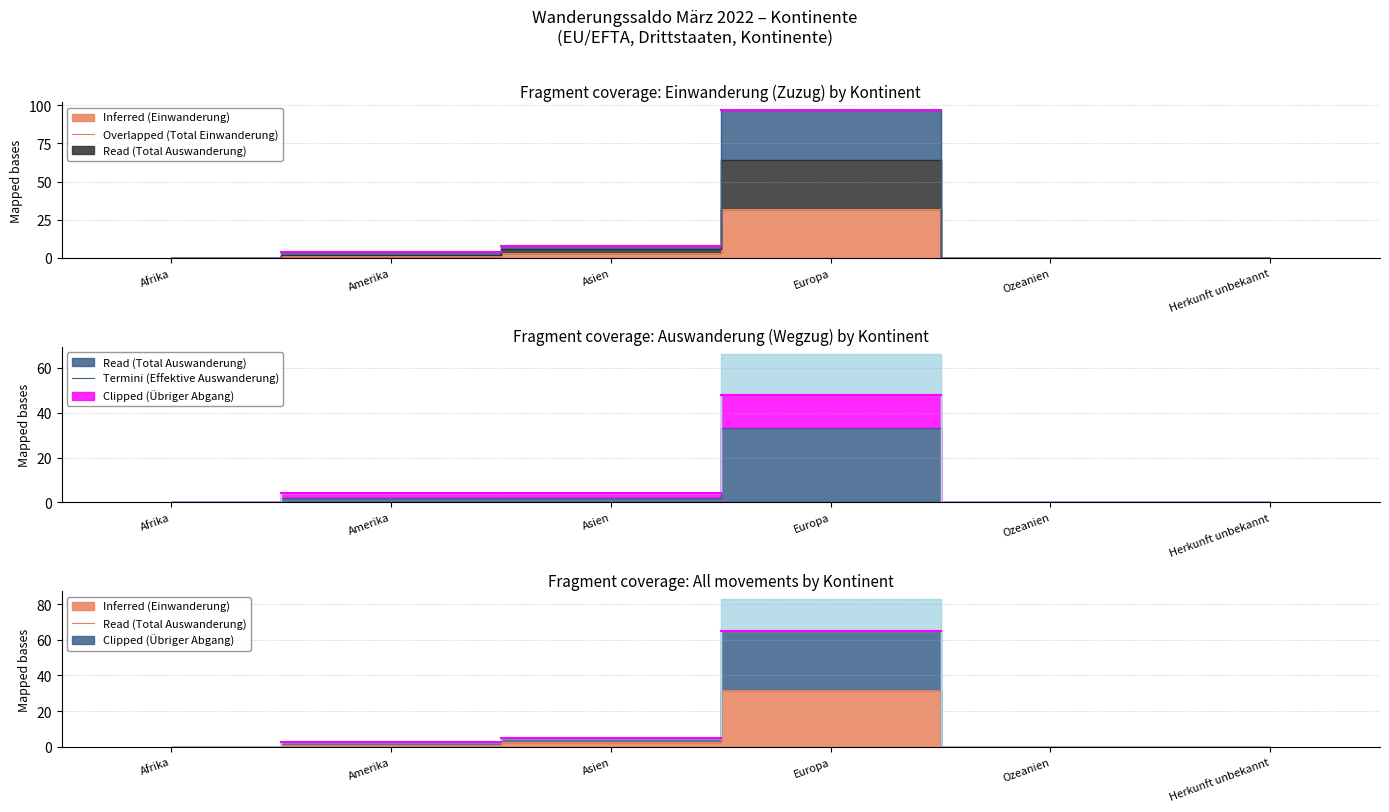

What is the difference between the second highest and second lowest values in the Clipped (Übriger Abgang) series?

5